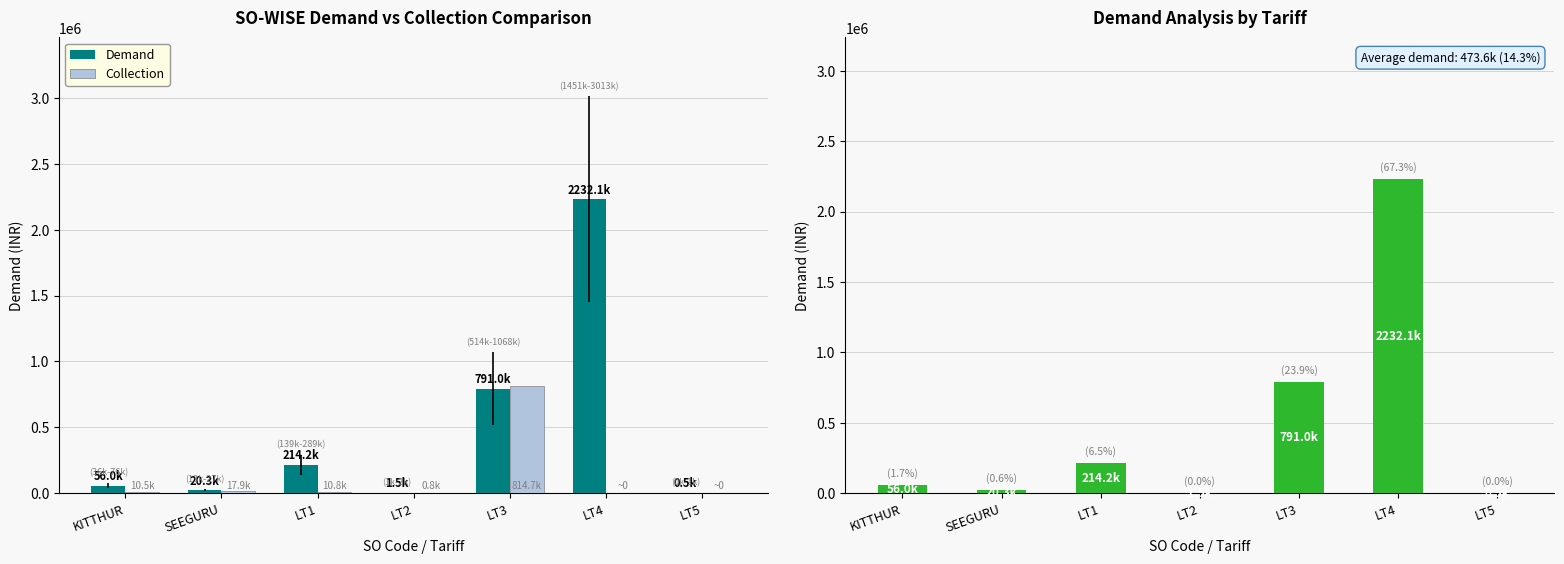

What is the value of the Demand bar at the 3rd from the left?

214188.5